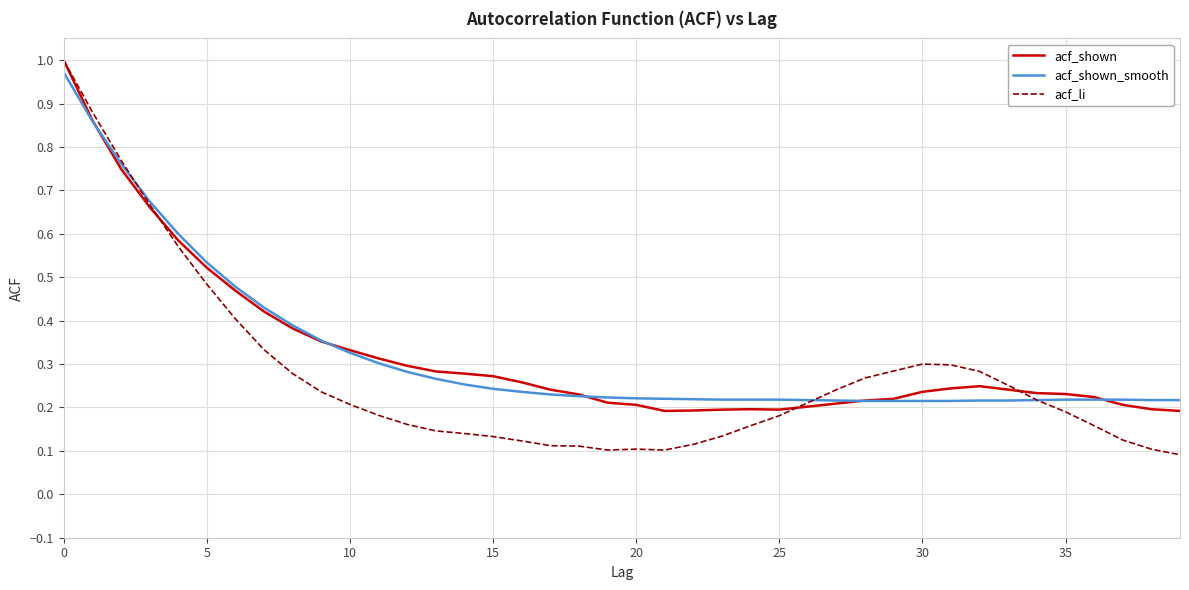

Which category has the lowest value in the acf_li series?

39